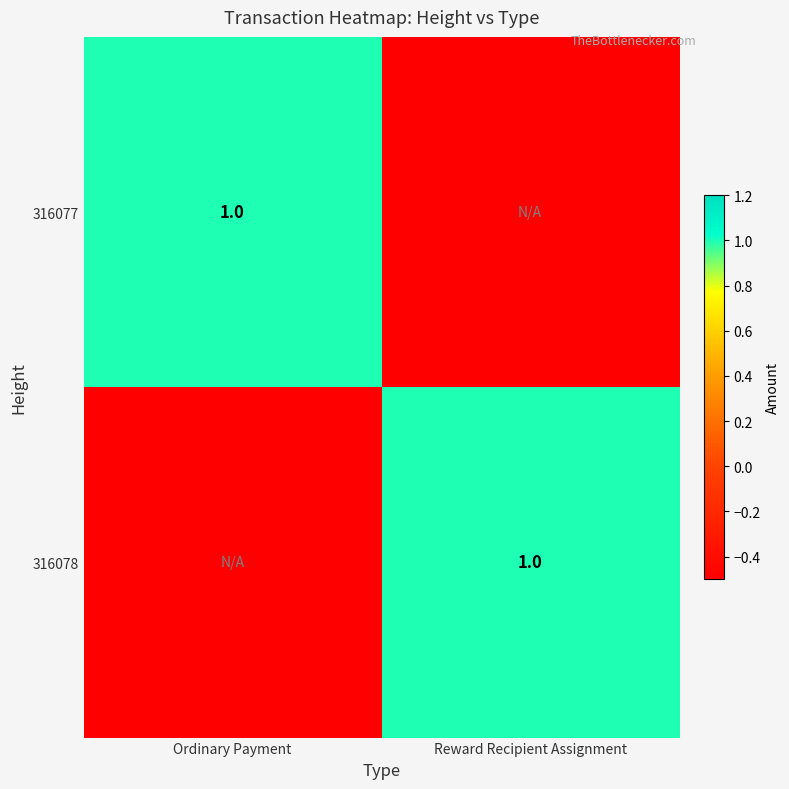

Which category has the lowest value across all series?

Reward Recipient Assignment